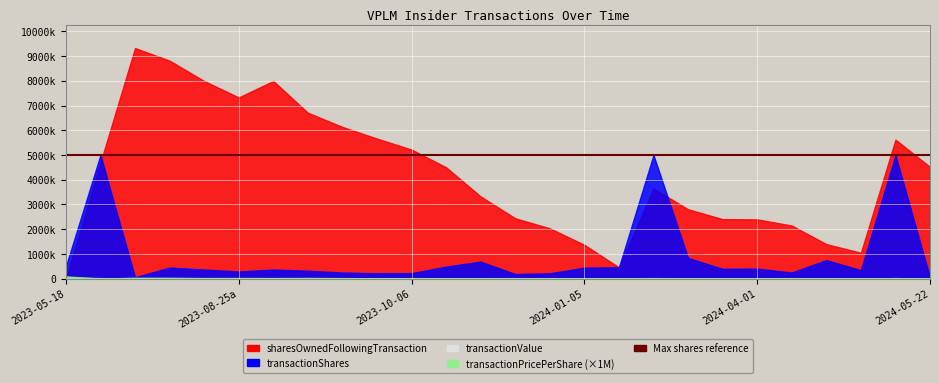

Where is transactionShares nearest to the value 2525572?

18